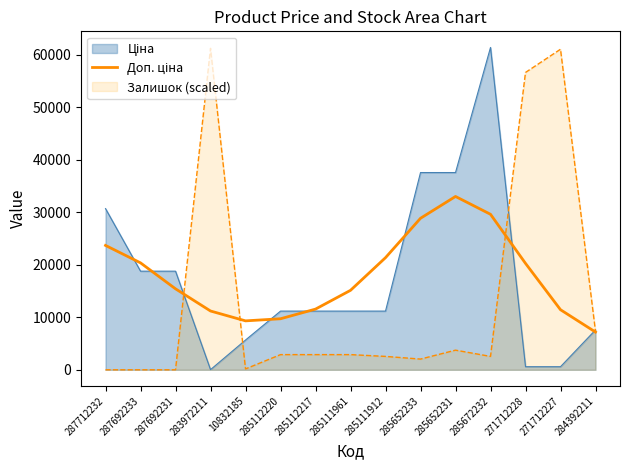

Is it true that Залишок (scaled) equals 170.2 at 10832185?

True